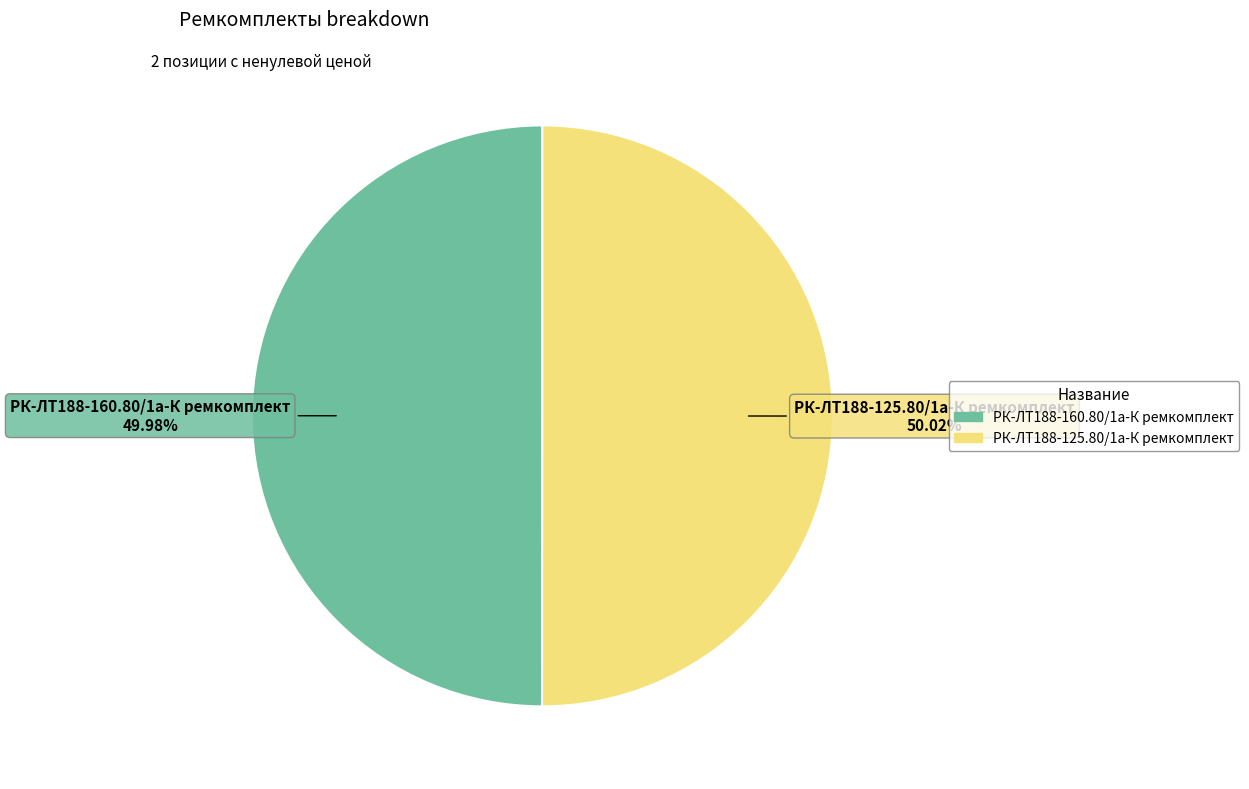

What percentage do РК-ЛТ188-125.80/1а-К ремкомплект and РК-ЛТ188-160.80/1а-К ремкомплект together represent?

100.0%